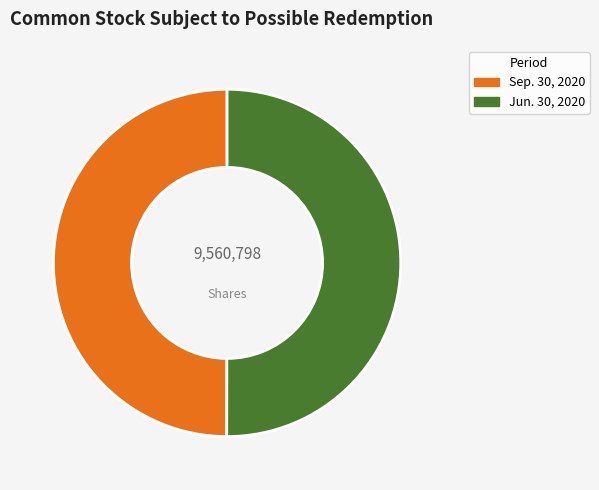

Is it true that Jun. 30, 2020 is 50% of the pie?

True